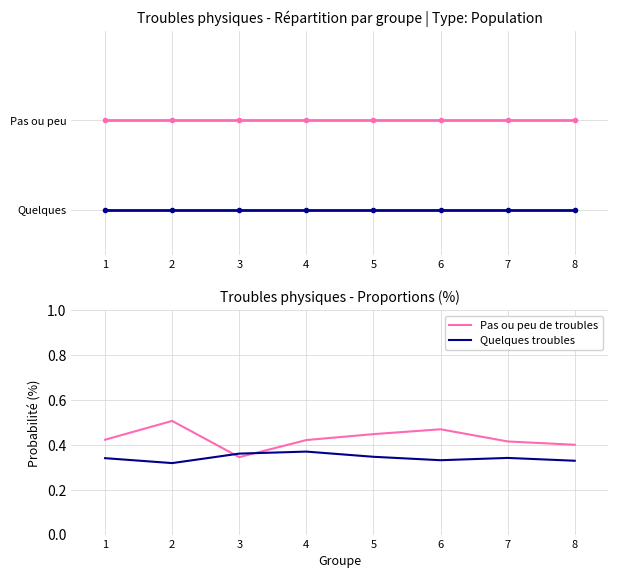

How many interior local valleys does the Quelques troubles series have?

2